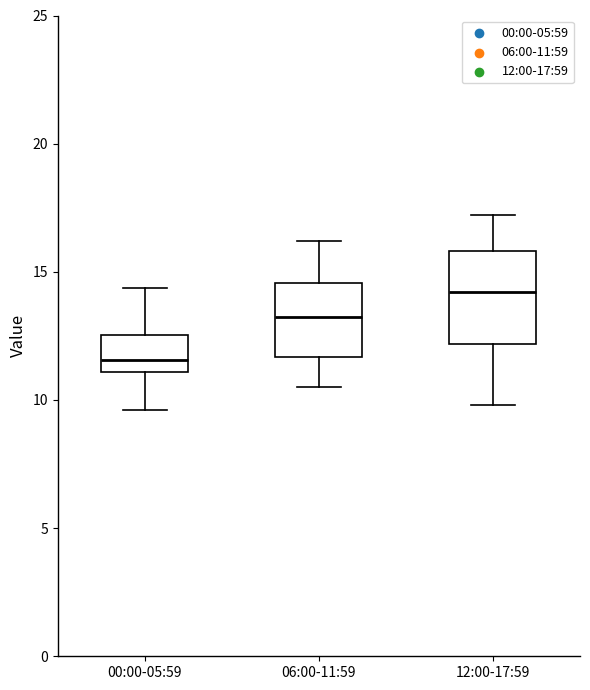

Where is the upper edge of the box for 06:00-11:59 on the y-axis? The values are not printed on the chart, so give them approximately, as read against the axis.

14.5